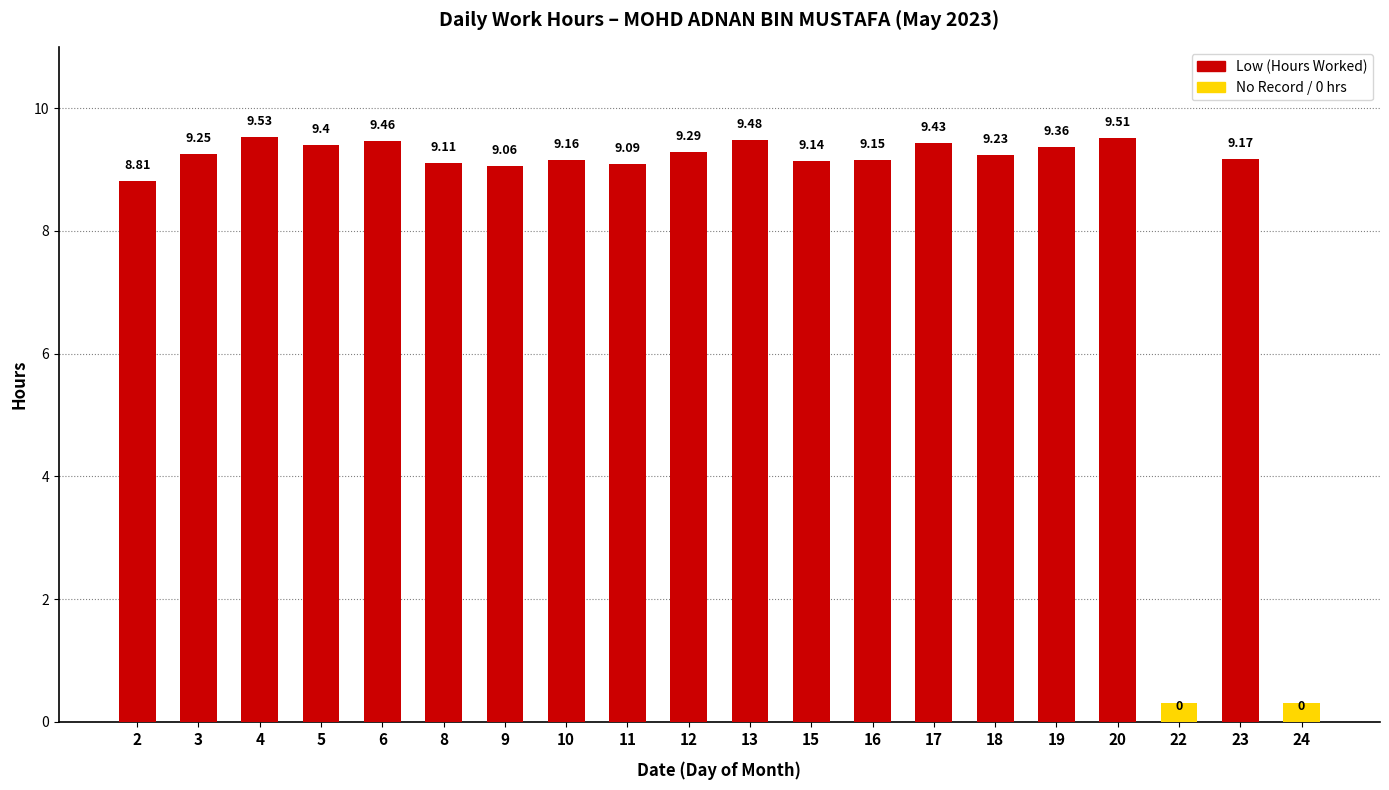

What is the ratio of the value at 17 to the value at 13?

1.0